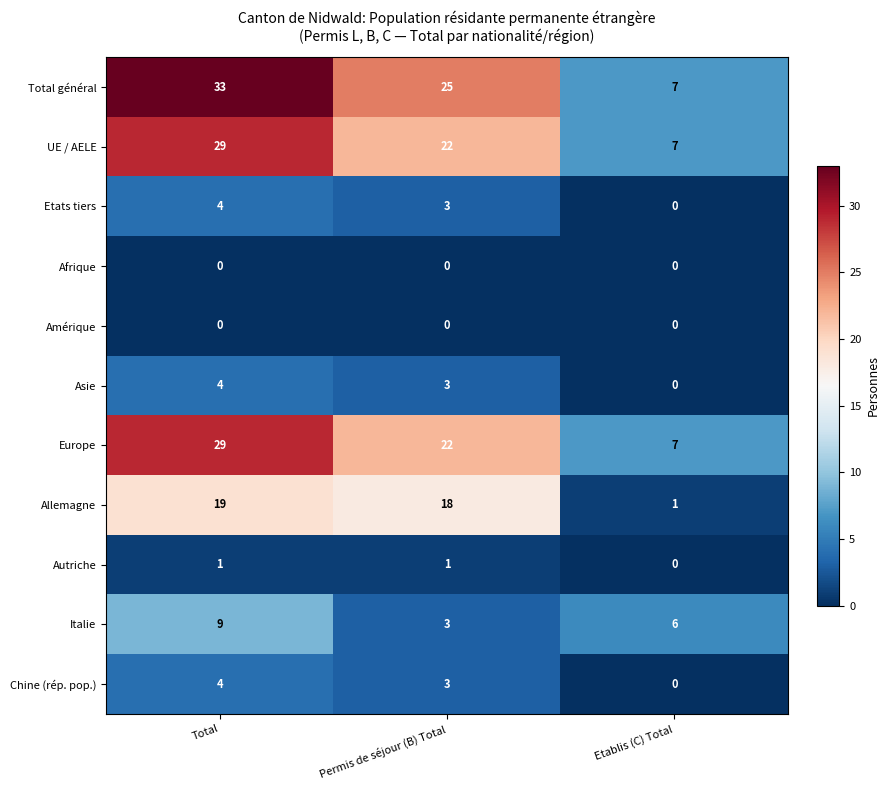

Rank the categories by Chine (rép. pop.) value from lowest to highest.

Etablis (C) Total, Permis de séjour (B) Total, Total